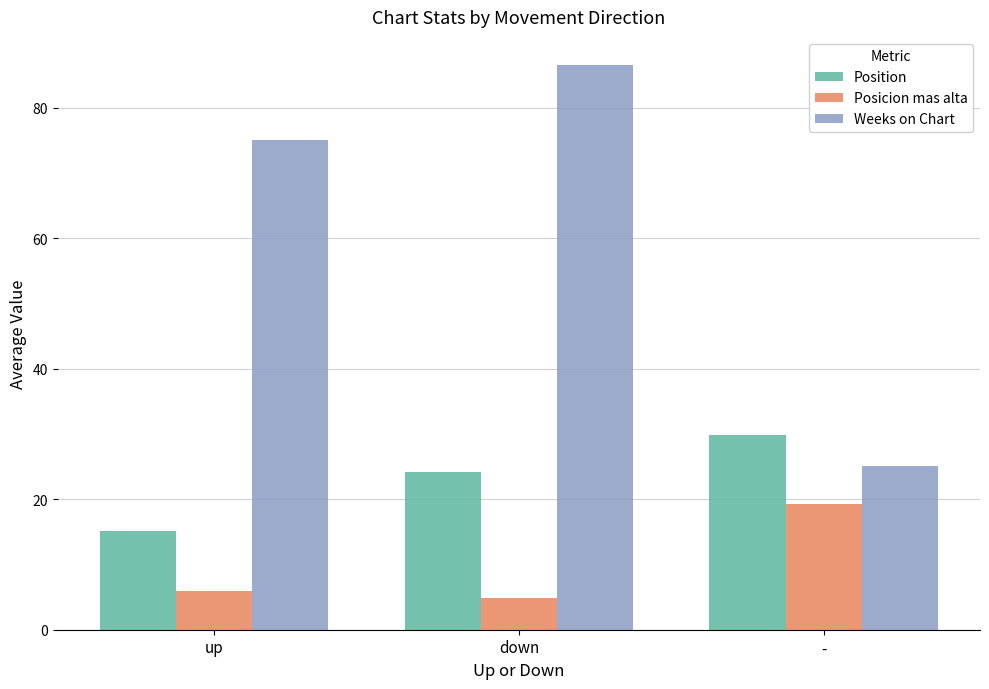

How many series are shown in this chart?

3